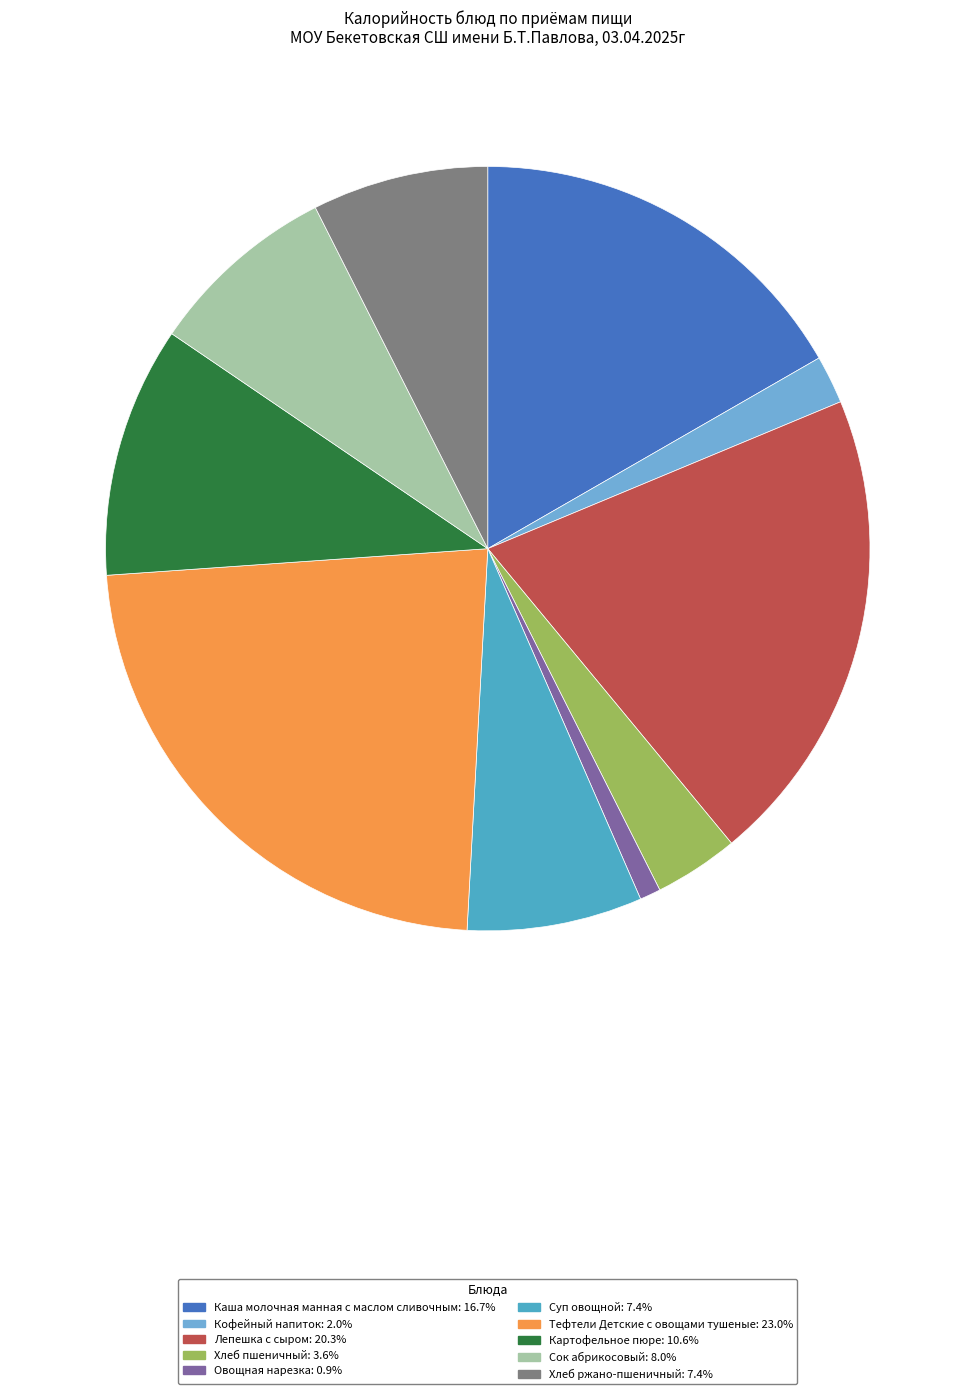

Do Картофельное пюре and Каша молочная манная с маслом сливочным together represent more than half of the pie?

No